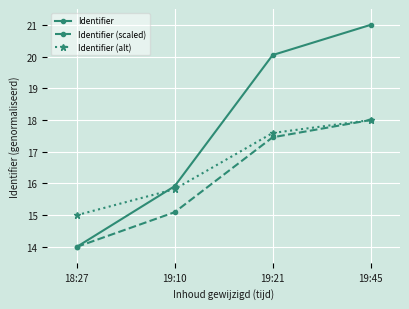

How many intersections are there between Identifier and Identifier (alt)?

1